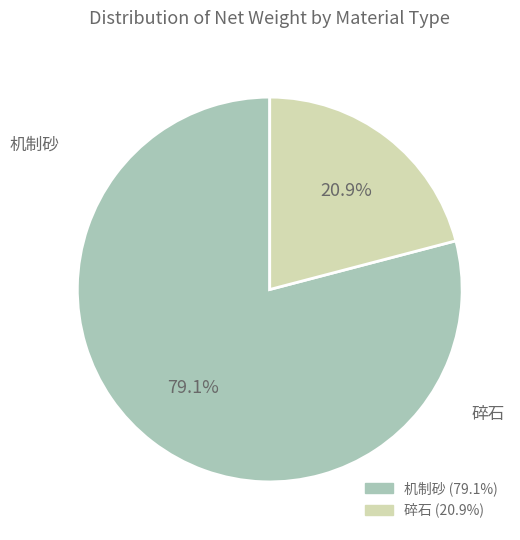

Is there any slice that represents more than half of the pie?

Yes